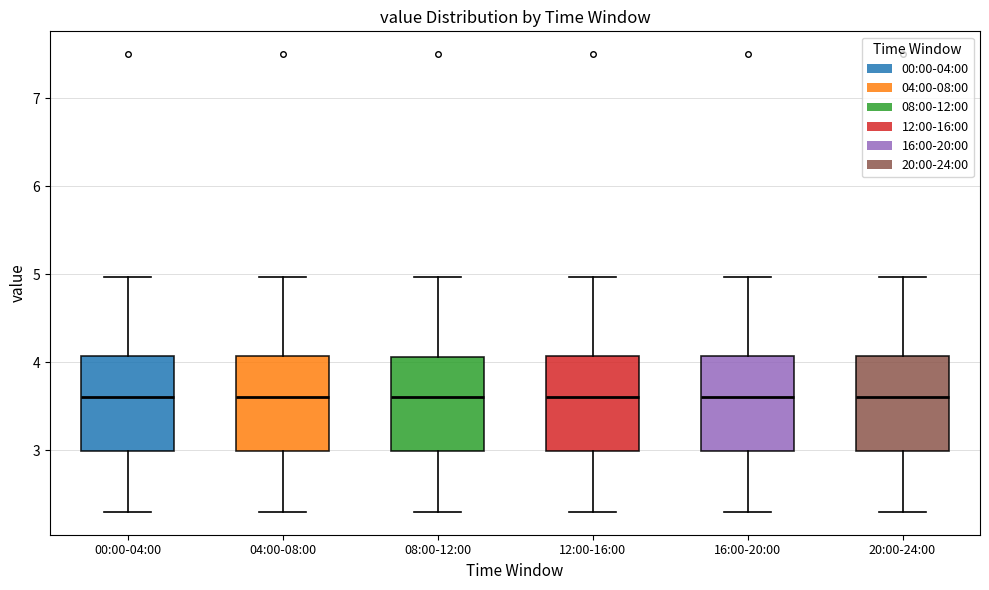

Reading left to right, transcribe this box plot: for each box, give where its median line is, the range the box spans, and where its two whiskers end, as read against the y-axis. The values are not printed on the chart, so give them approximately, as read against the axis.

00:00-04:00: median 3.6, box 3.0 to 4.1, whiskers 2.3 to 5.0
04:00-08:00: median 3.6, box 3.0 to 4.1, whiskers 2.3 to 5.0
08:00-12:00: median 3.6, box 3.0 to 4.1, whiskers 2.3 to 5.0
12:00-16:00: median 3.6, box 3.0 to 4.1, whiskers 2.3 to 5.0
16:00-20:00: median 3.6, box 3.0 to 4.1, whiskers 2.3 to 5.0
20:00-24:00: median 3.6, box 3.0 to 4.1, whiskers 2.3 to 5.0